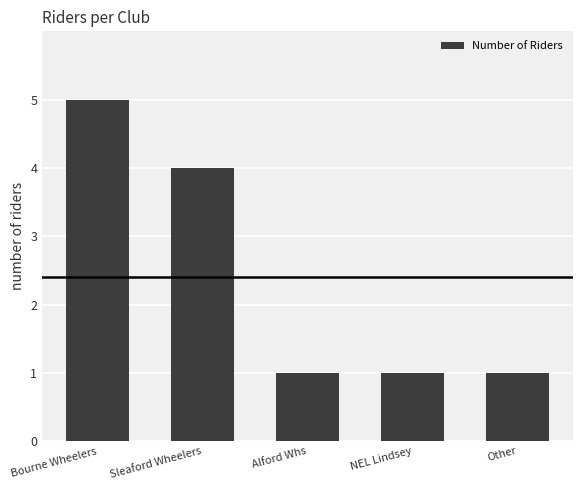

How many categories are shown in the chart?

5